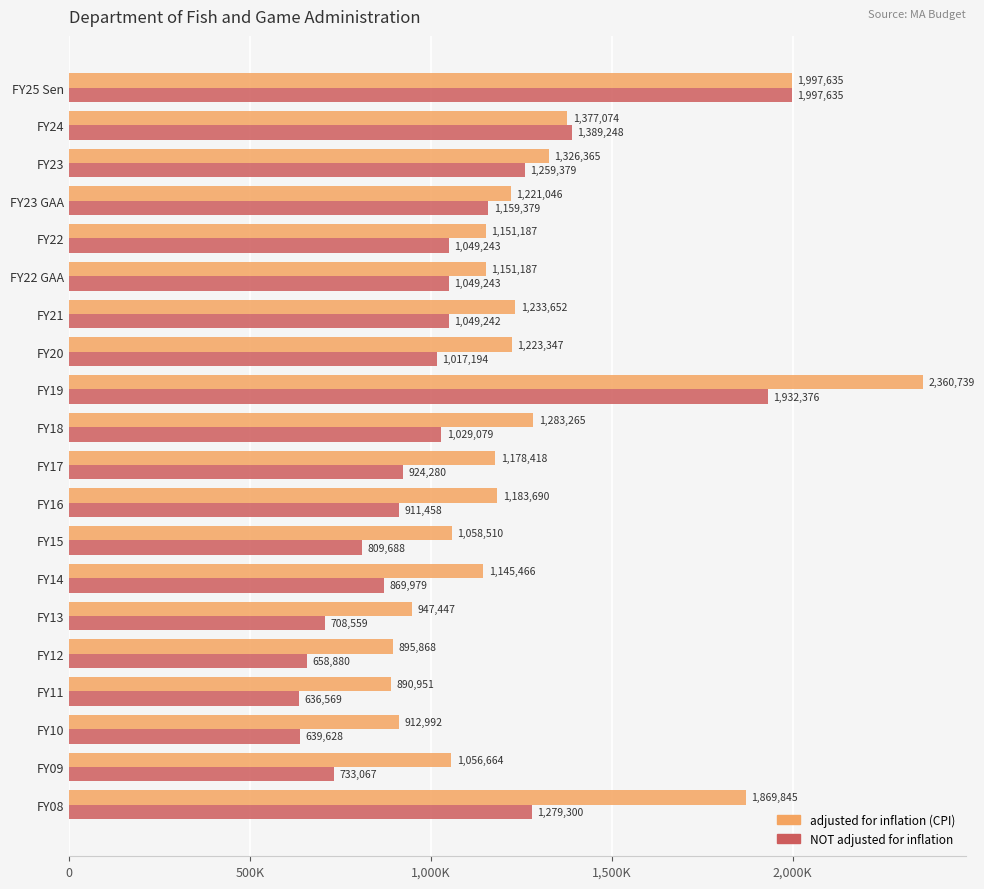

What are all the series names shown in the legend?

adjusted for inflation (CPI), NOT adjusted for inflation